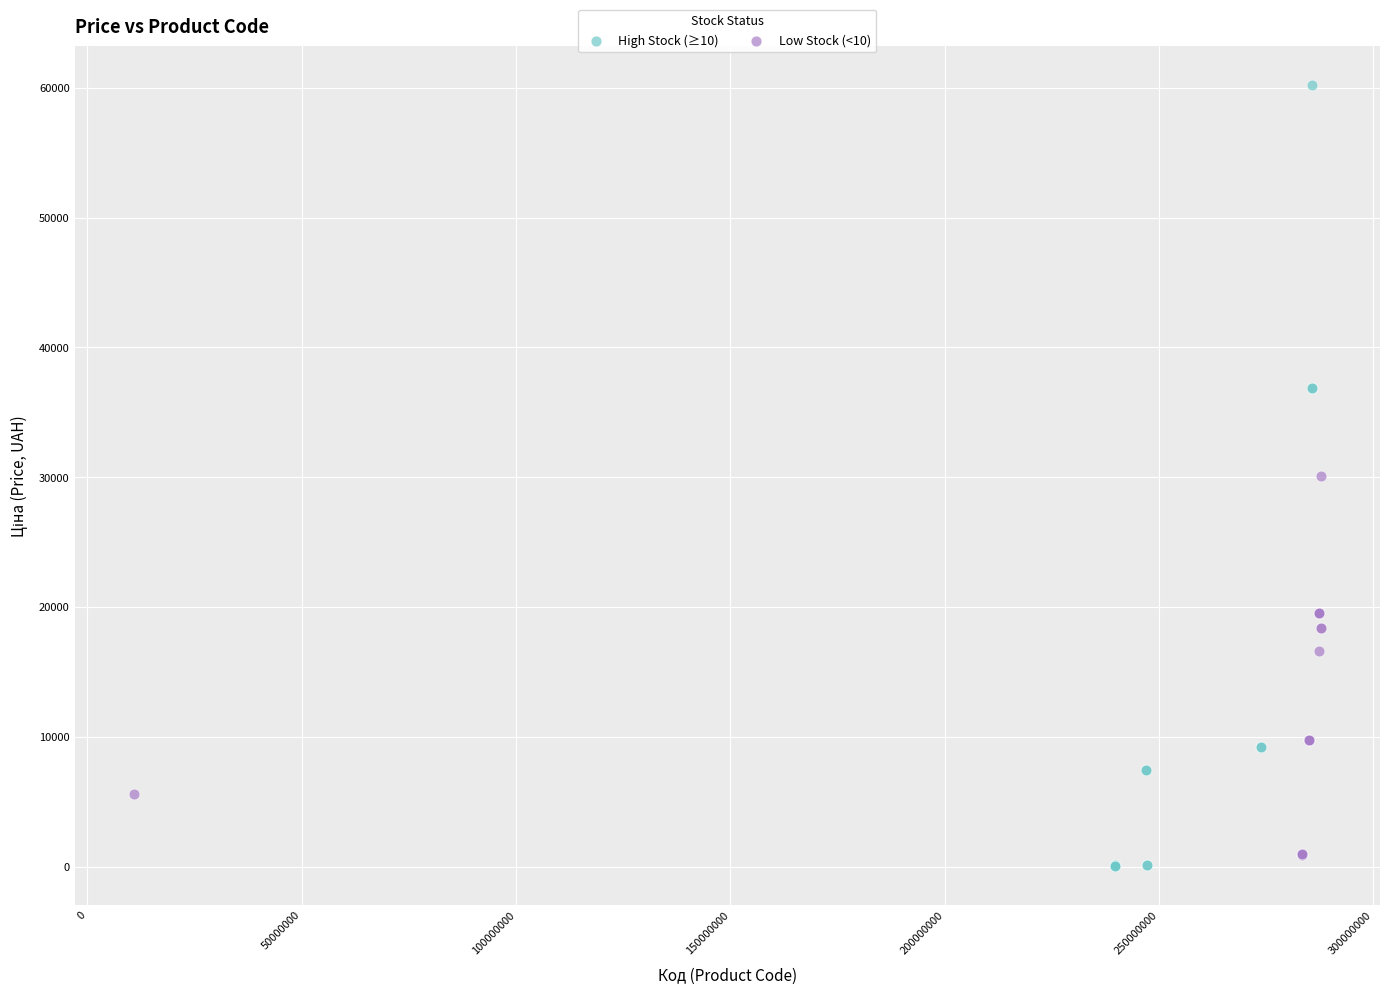

Which series contains the highest Y value?

High Stock (≥10)